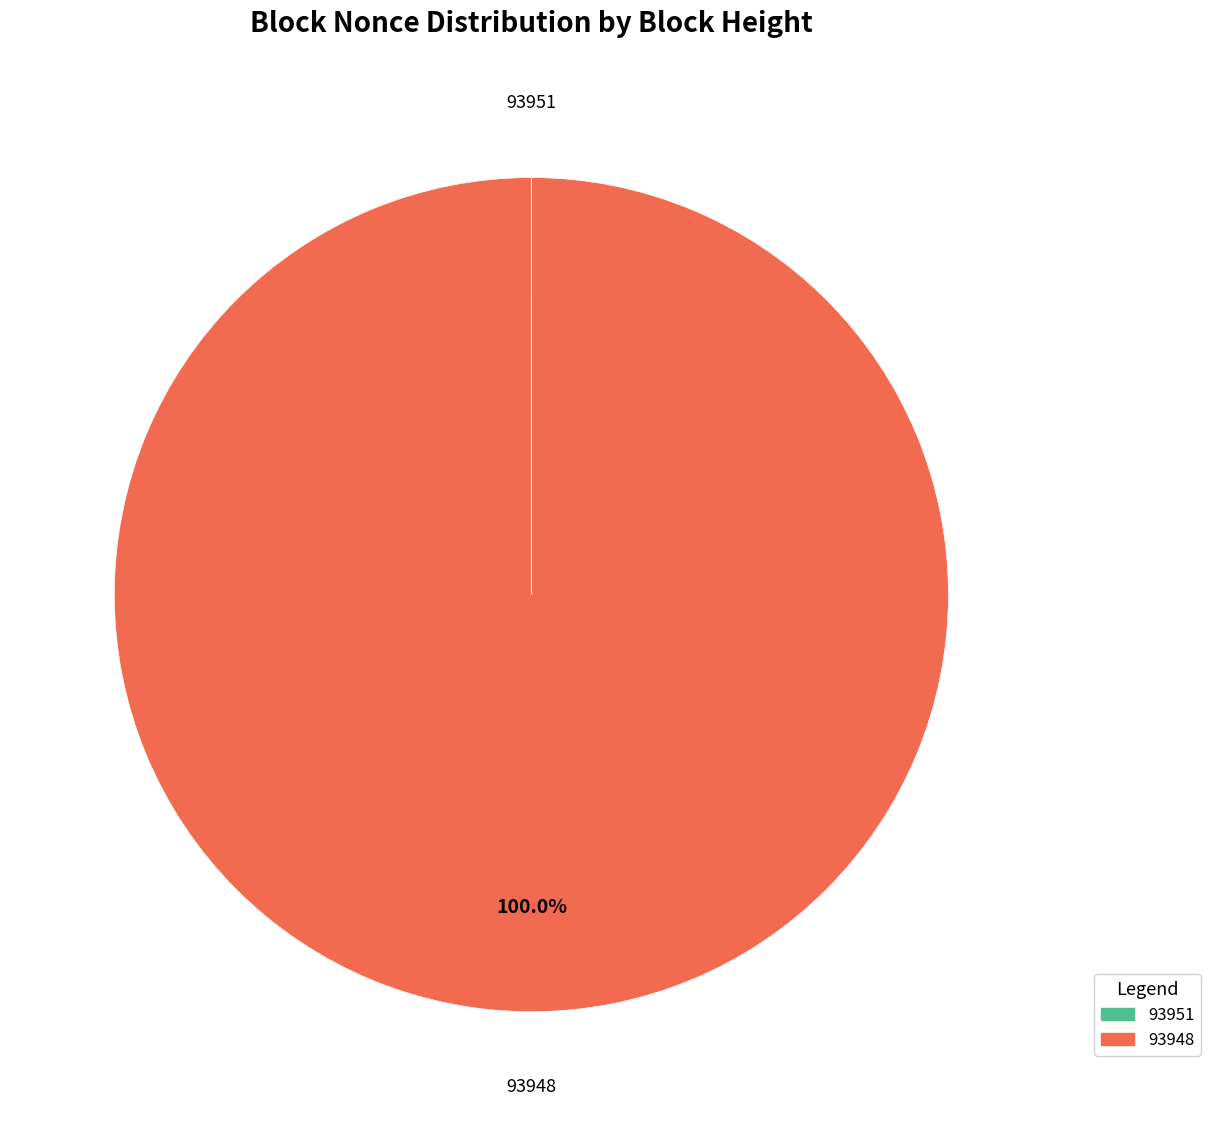

Is there any slice that represents more than half of the pie?

Yes